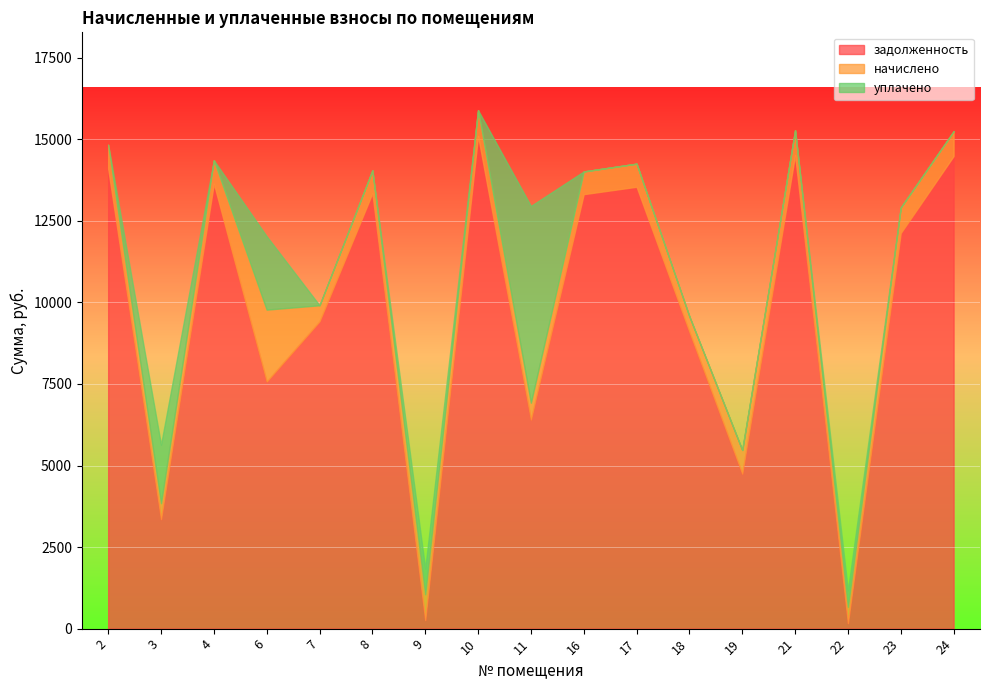

The value of задолженность at 11 is 6407.7. True or false?

True